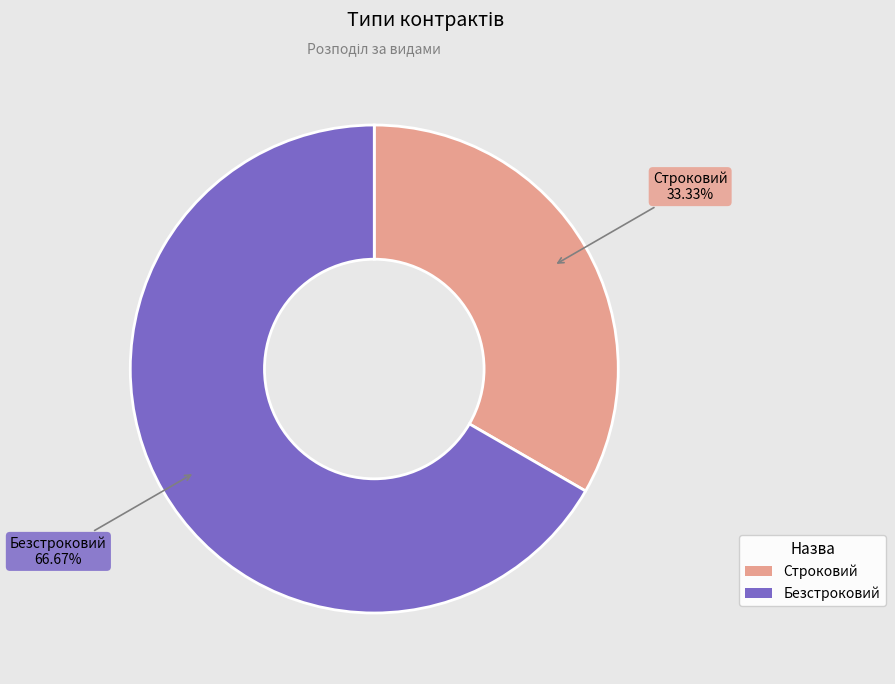

What percentage is the Строковий slice, to the nearest percent?

33%